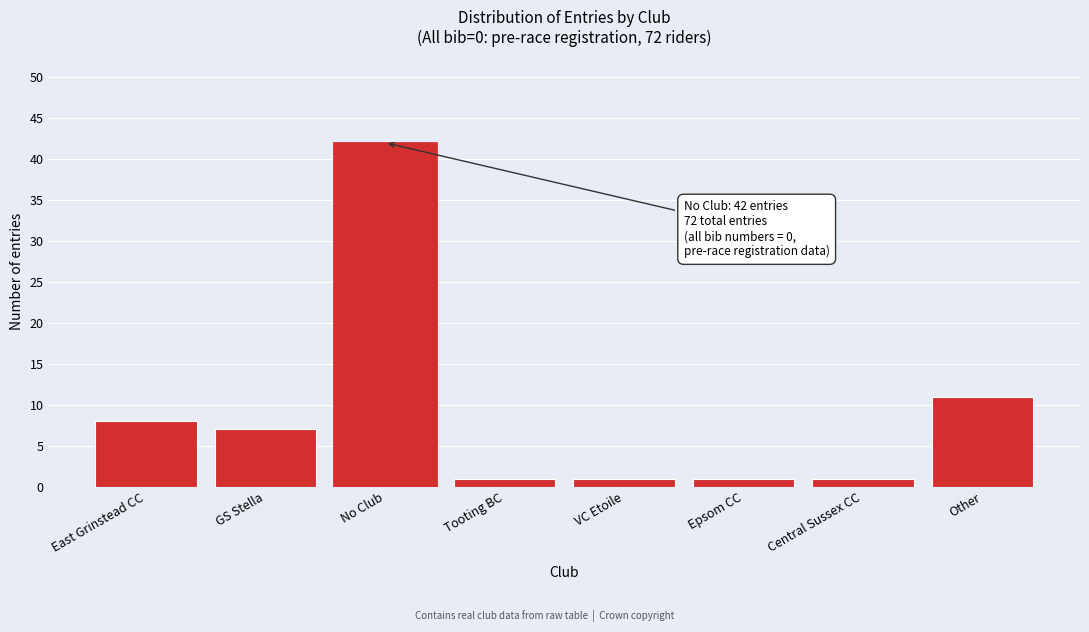

Reading left to right, list all the values displayed in this chart.

East Grinstead CC=8	GS Stella=7	No Club=42	Tooting BC=1	VC Etoile=1	Epsom CC=1	Central Sussex CC=1	Other=11